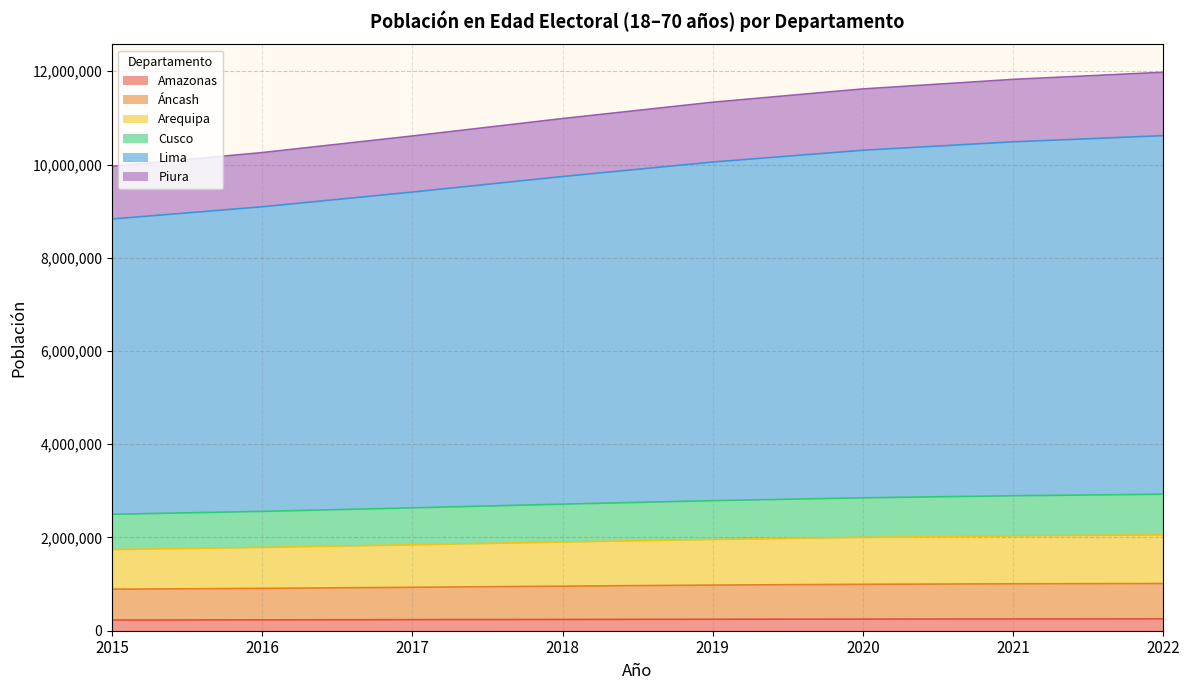

What is the difference between the Áncash values at 2015 and 2016?

17999